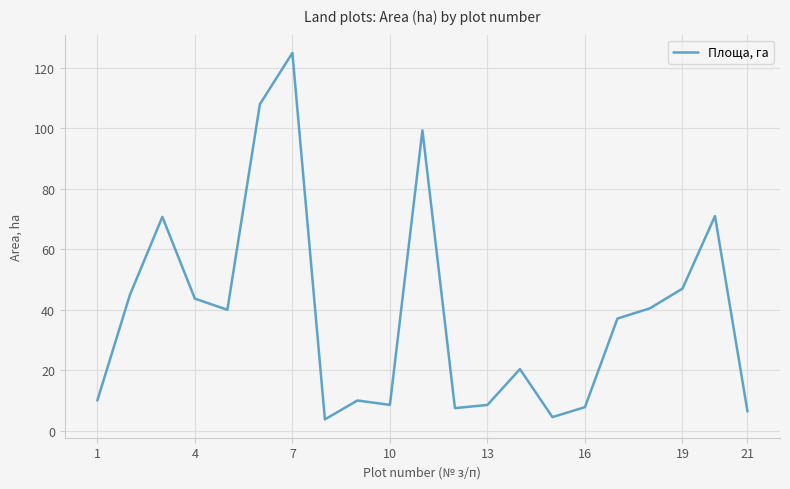

What is the maximum value shown in the chart?

125.0